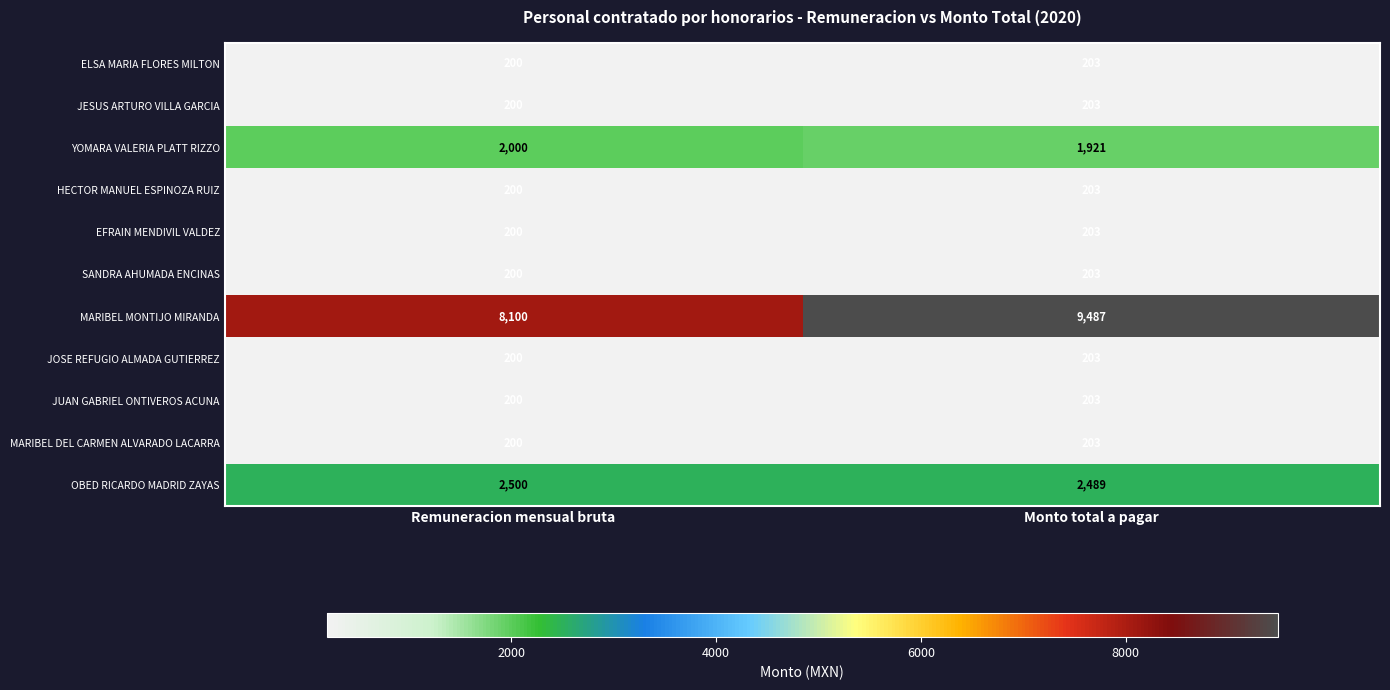

What is the lowest value of the YOMARA VALERIA PLATT RIZZO series?

1921